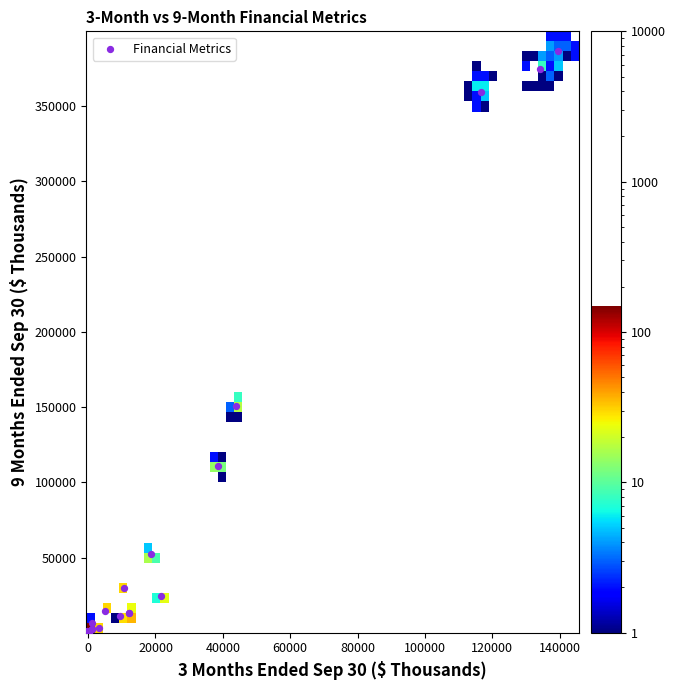

What Y value in the scatter plot is closest to 193398?

150800